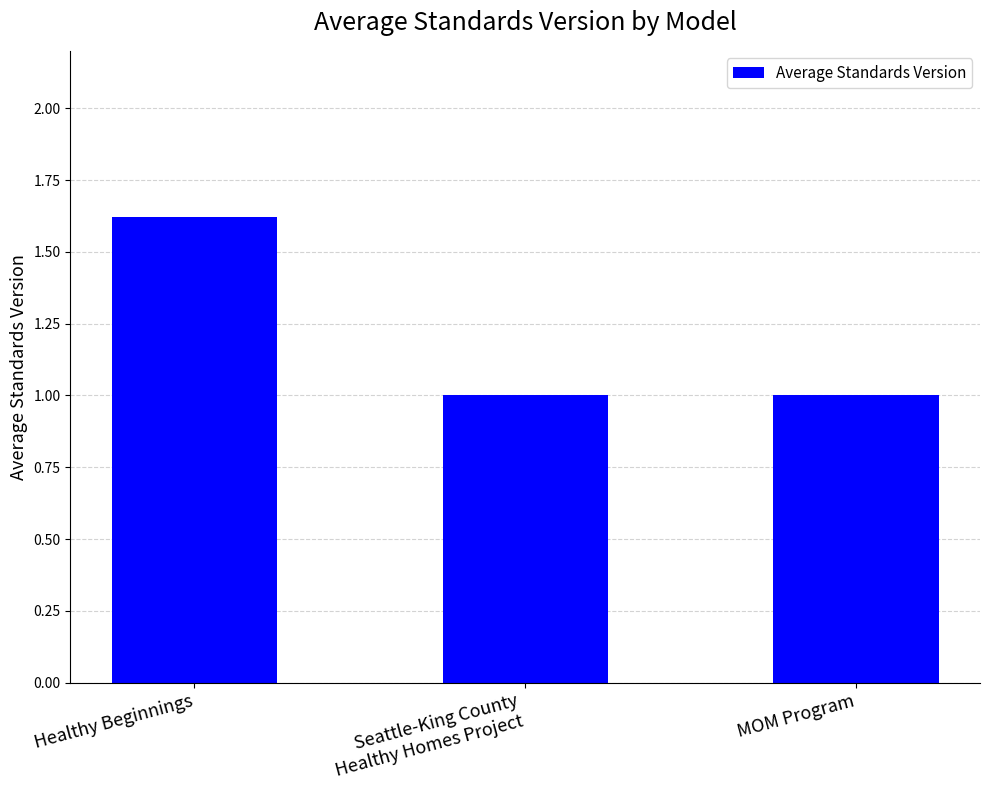

What is the sum of all values?

3.6